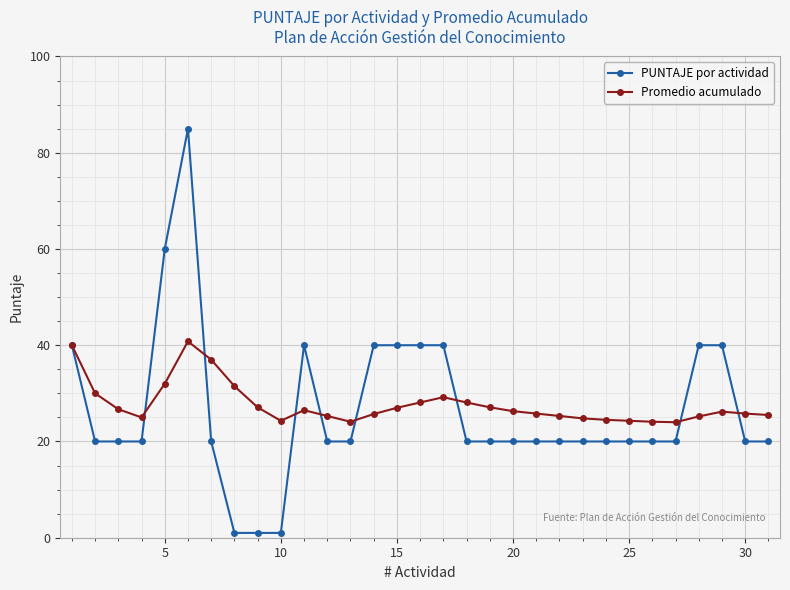

Rank the series by their maximum value, from highest to lowest.

PUNTAJE por actividad, Promedio acumulado